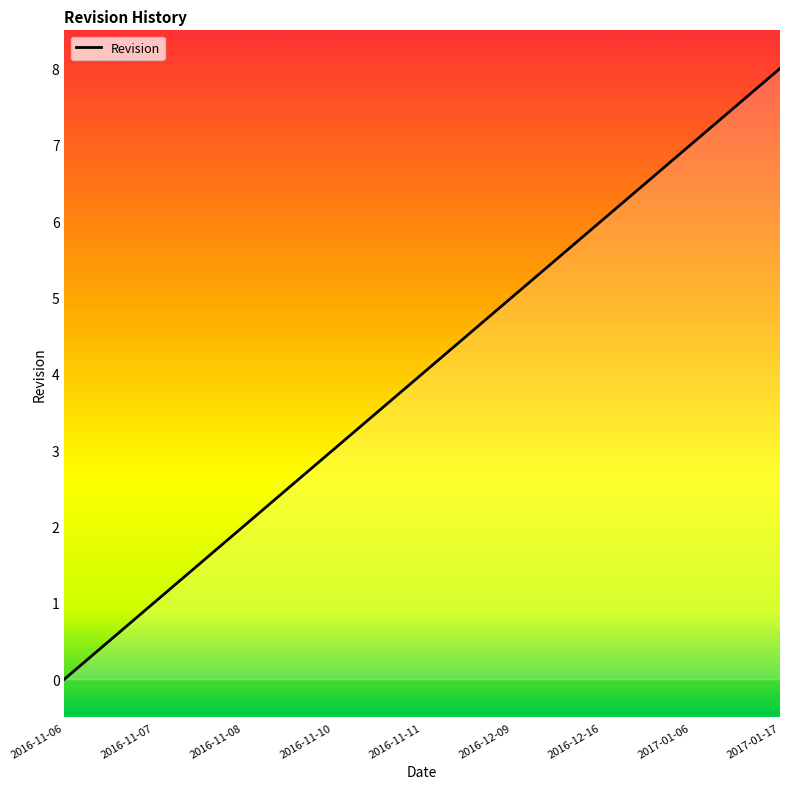

How many positive values are there?

8